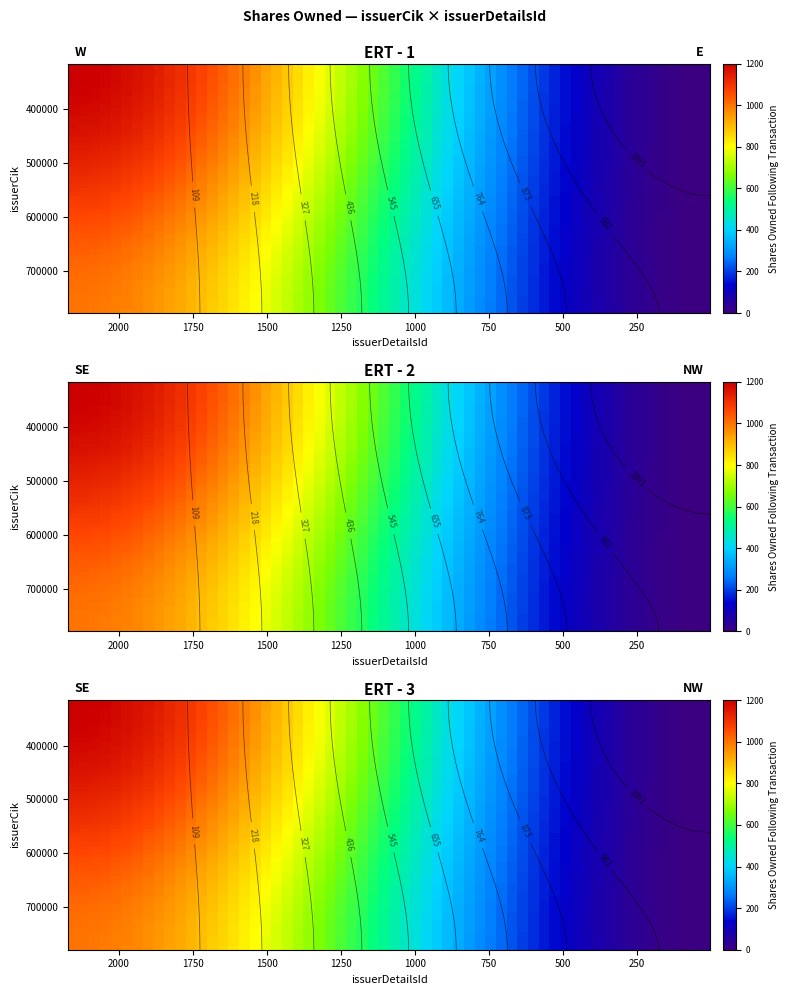

Is the value of 778946 at 0 greater than the value of 315858 at 0?

No